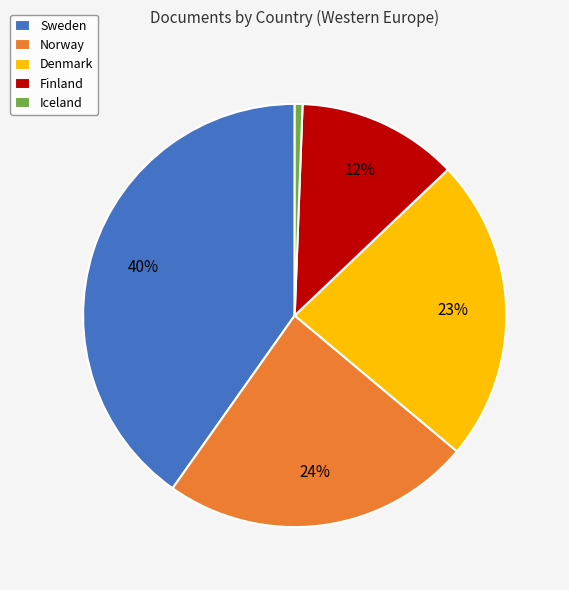

Which has a higher value, Finland or Denmark?

Denmark